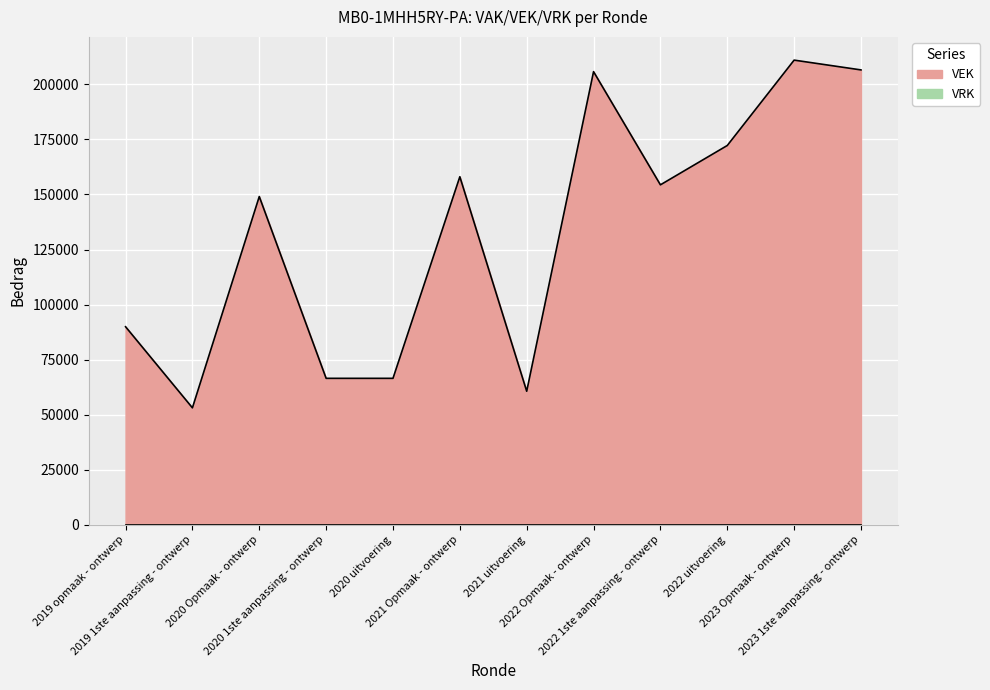

Read the value at 2021 Opmaak - ontwerp.

158064